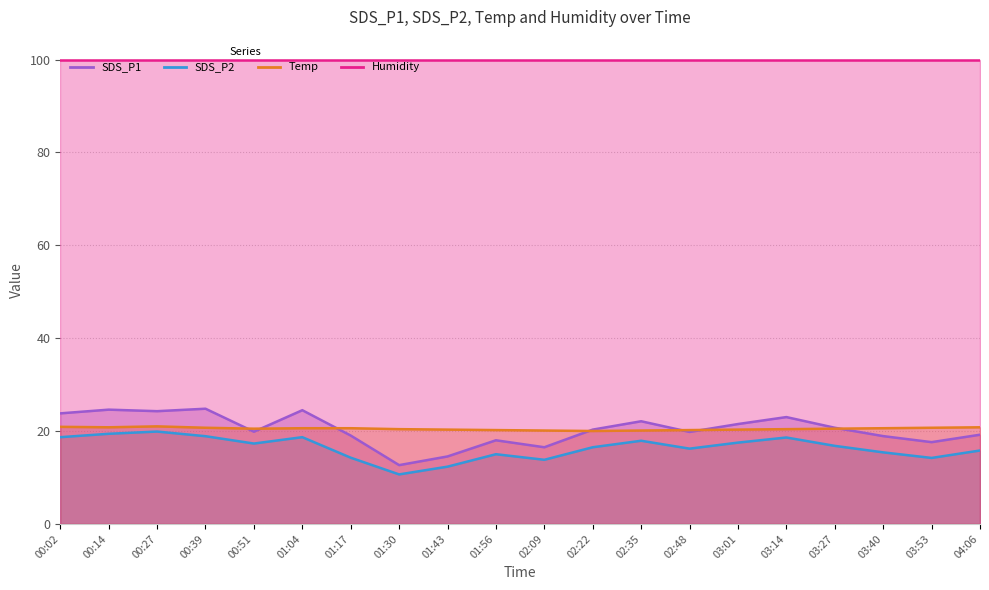

Which series has the widest spread of values?

SDS_P1